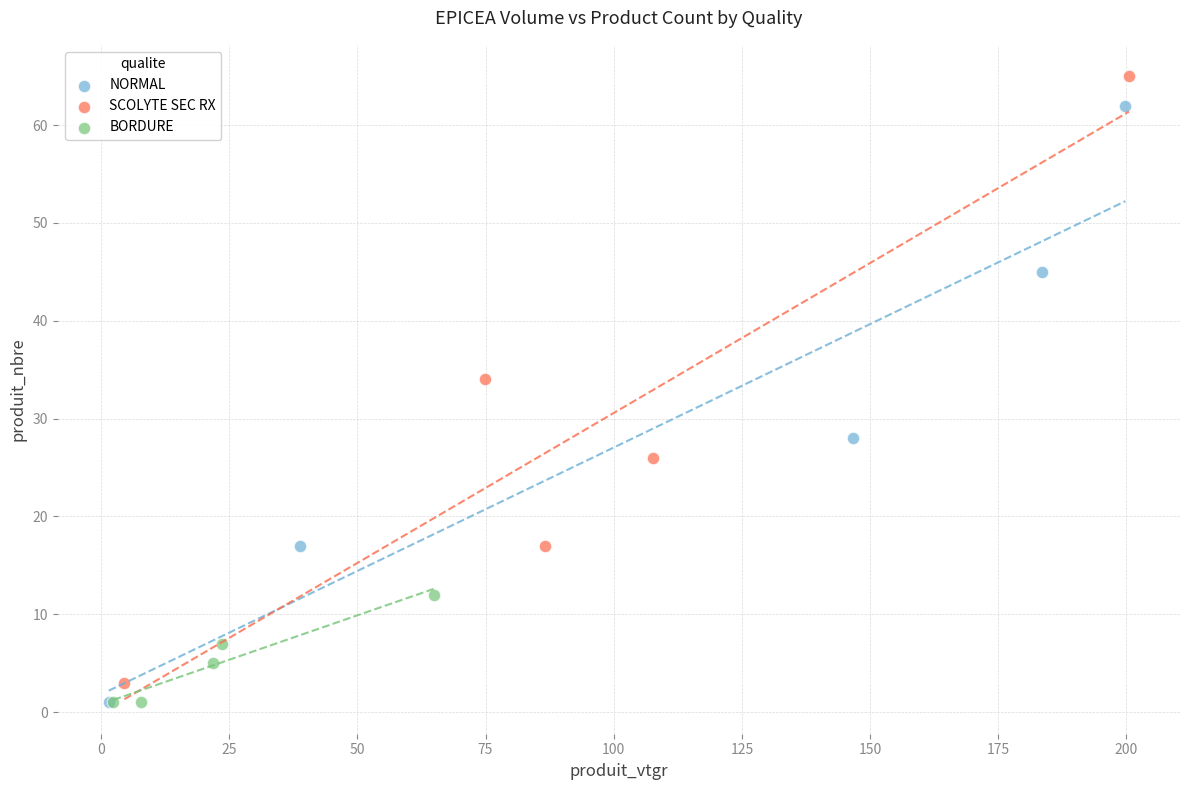

Which series has the largest Y range (max minus min)?

SCOLYTE SEC RX